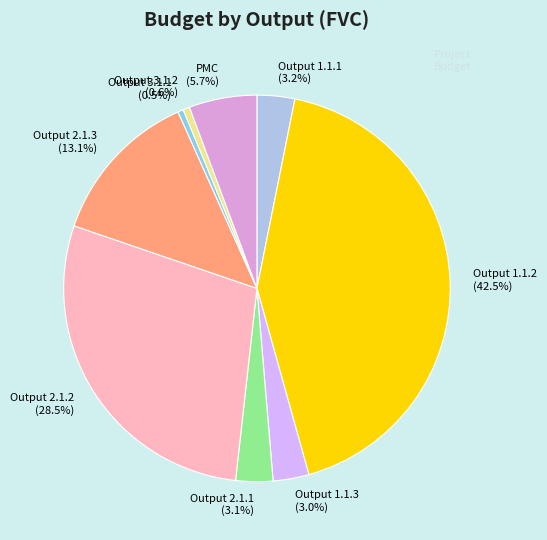

Does PMC represent more than half of the total?

No